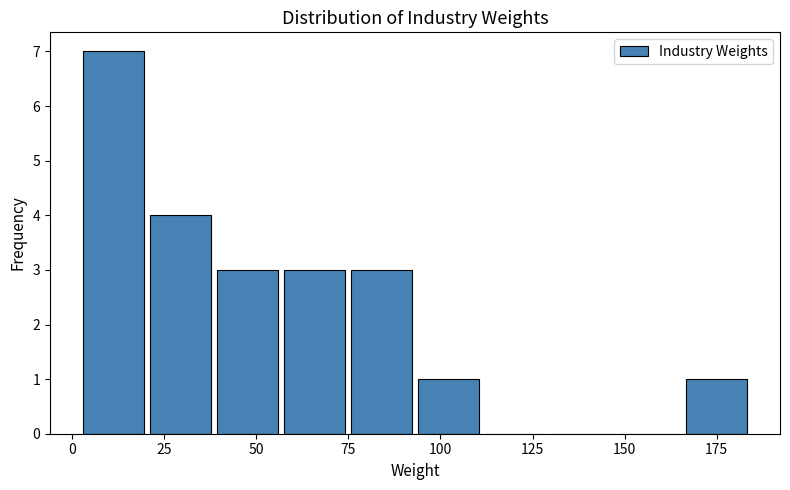

Read against the x-axis, roughly where is the centre of the tallest bar?

10